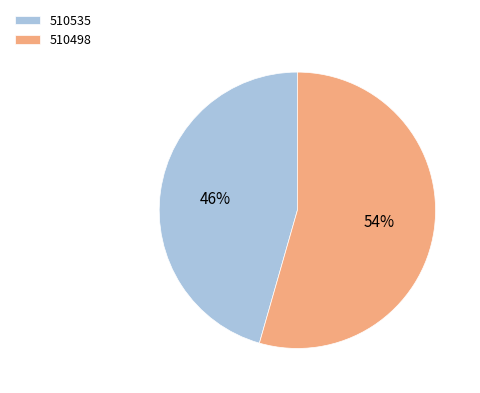

To the nearest percent, what percentage of the pie is 510535?

46%